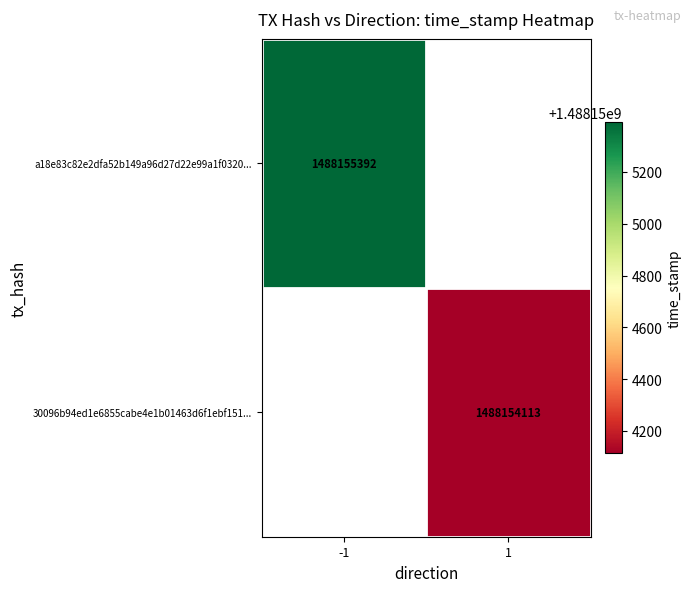

The value of 30096b94ed1e6855cabe4e1b01463d6f1ebf151 at direction is 1. True or false?

True